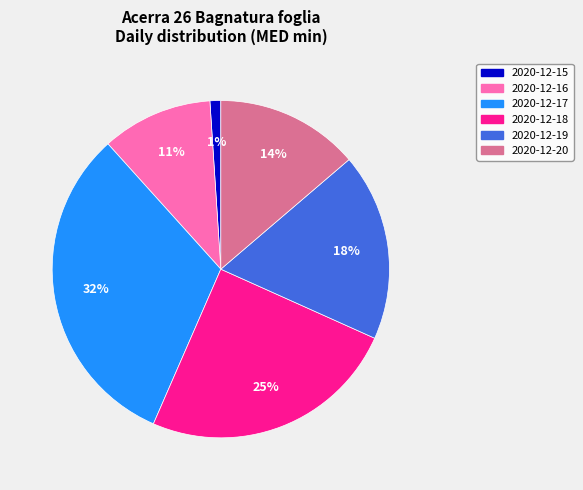

Is there a majority slice in this chart?

No